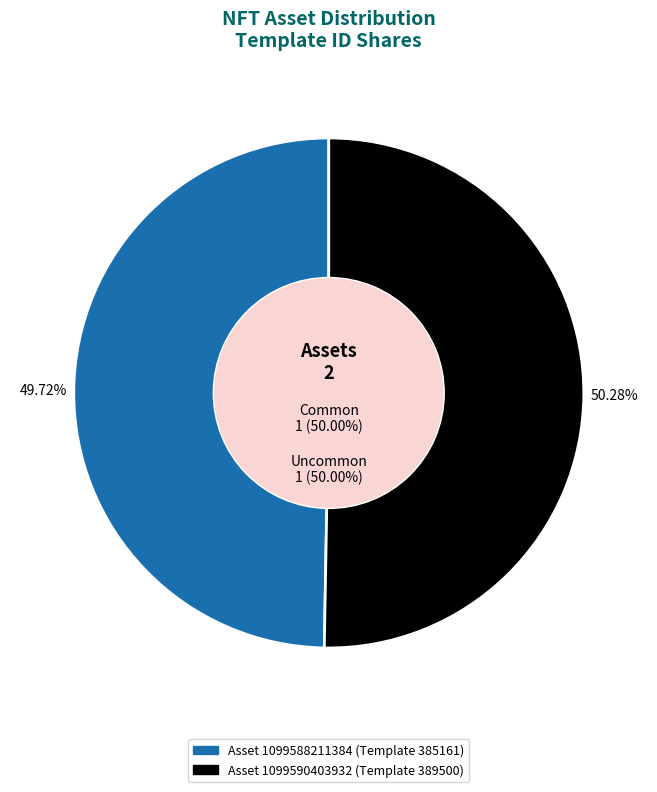

How much of the chart is everything except 1099588211384?

50.3%